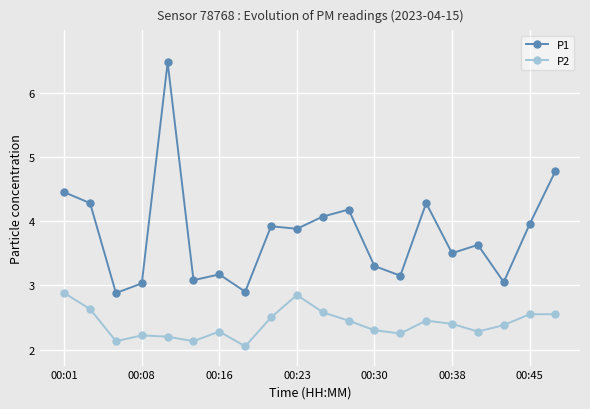

What is the maximum value for P1?

6.5